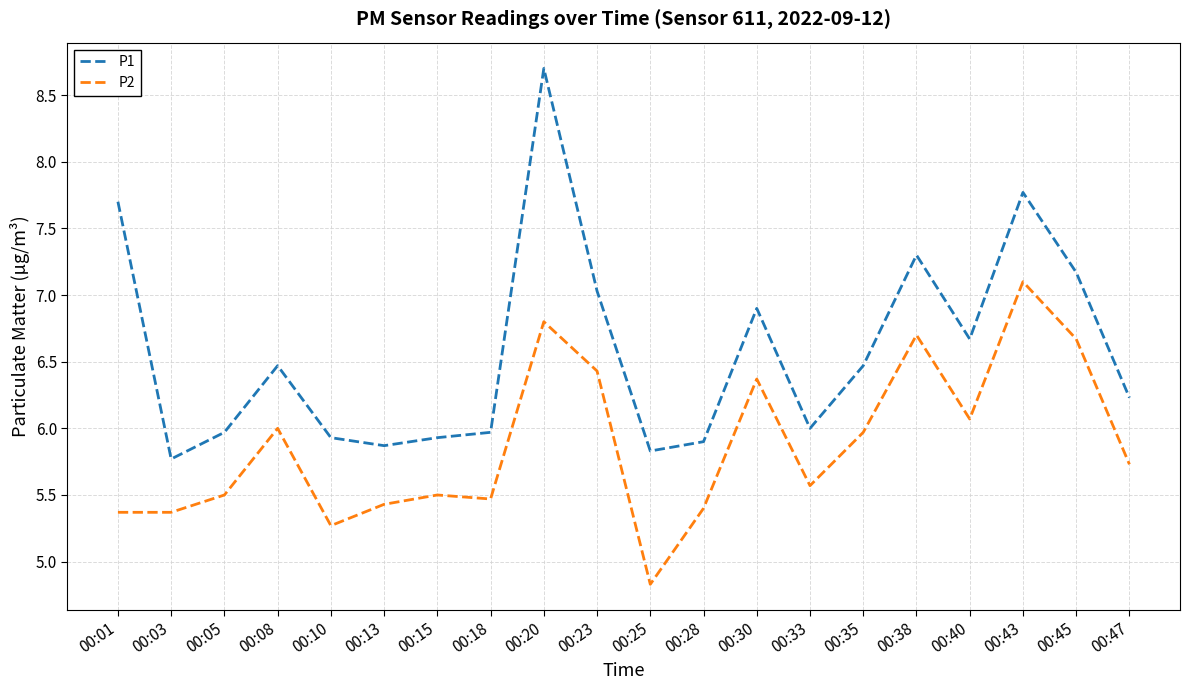

How many lines are shown in the chart?

2